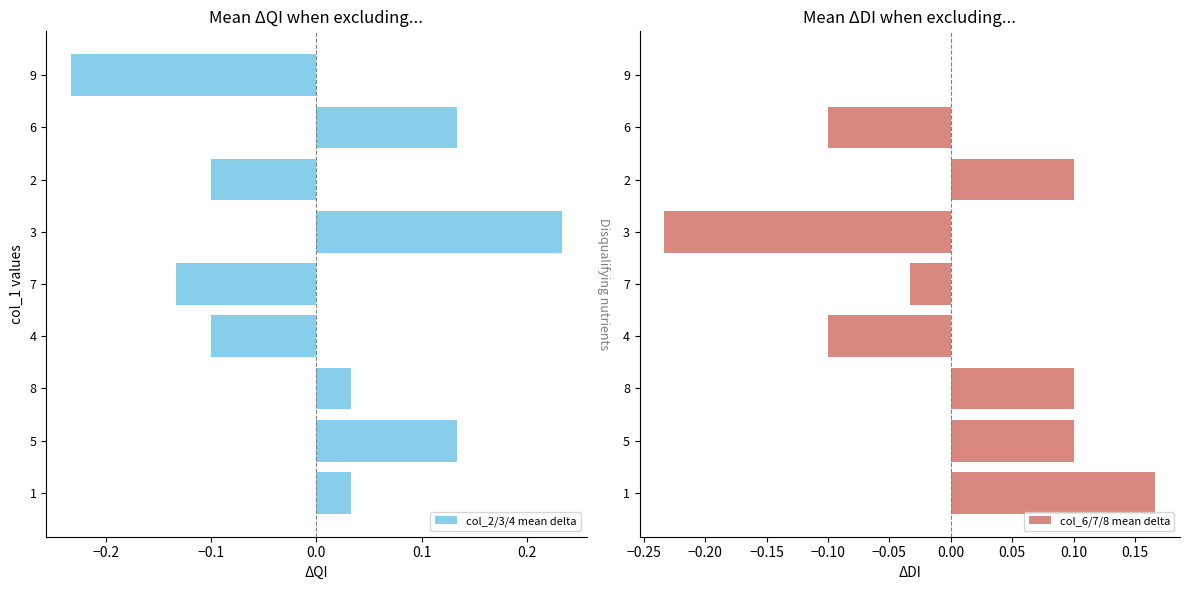

Which series has the largest range (max minus min)?

col_2/3/4 mean delta